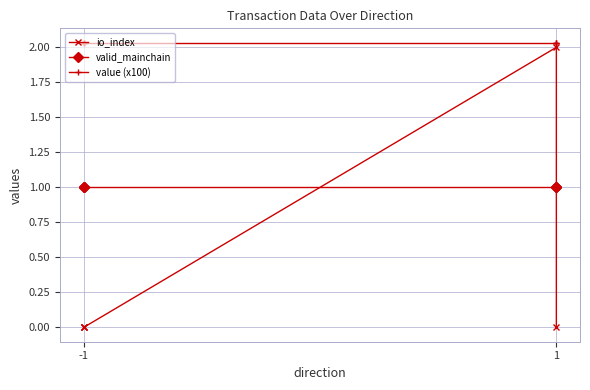

Is this an area chart (filled region under the line)?

No